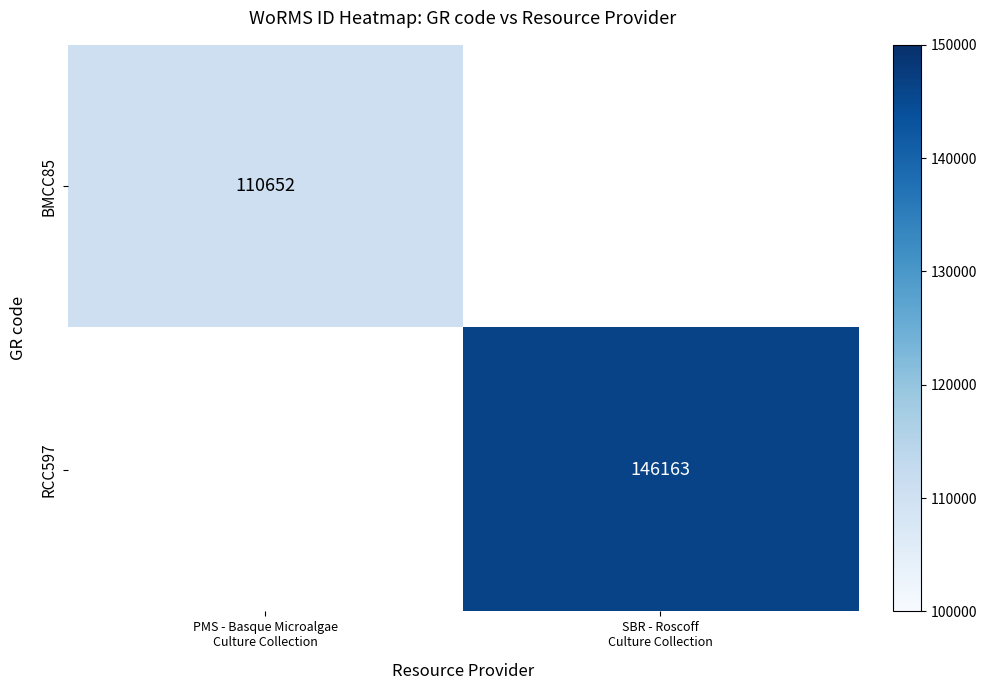

Is the value of RCC597 at SBR - Roscoff Culture Collection greater than the value of BMCC85 at PMS - Basque Microalgae Culture Collection?

Yes